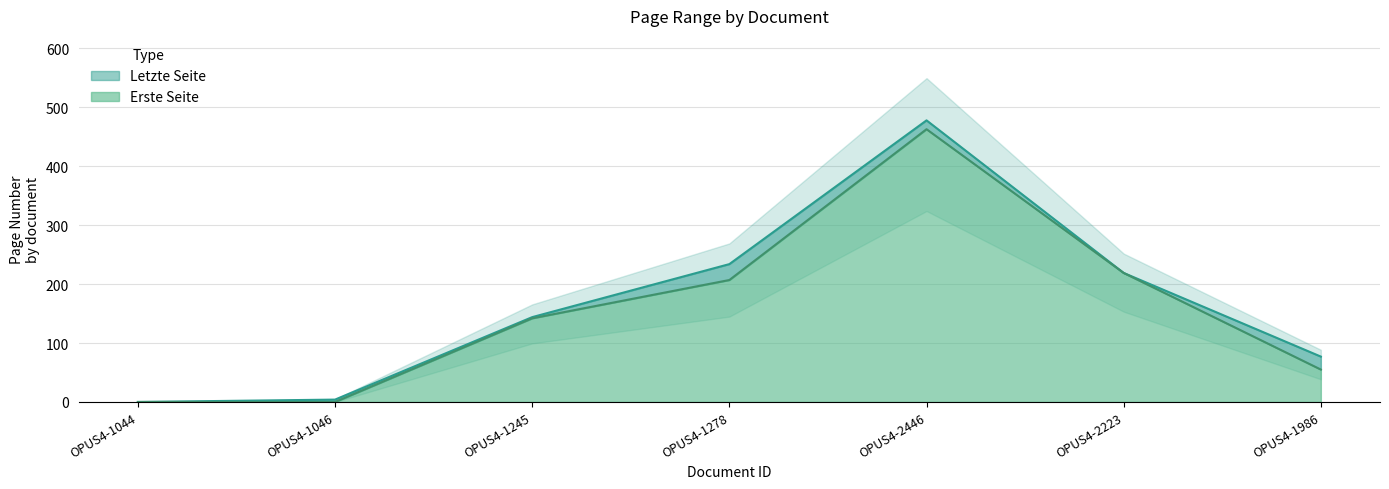

What is the label of the 7th point from the right?

OPUS4-1044